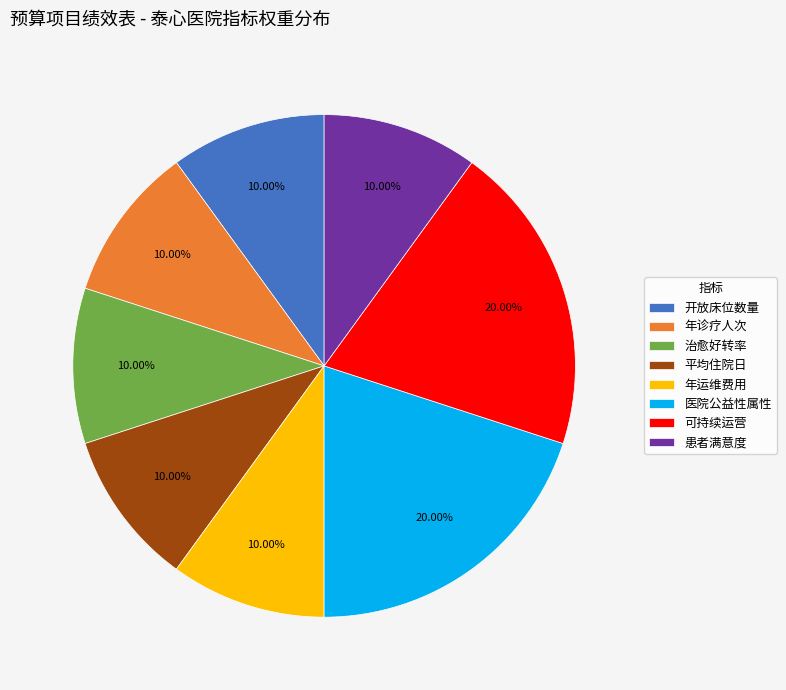

Do 年诊疗人次 and 医院公益性属性 together represent more than half of the pie?

No